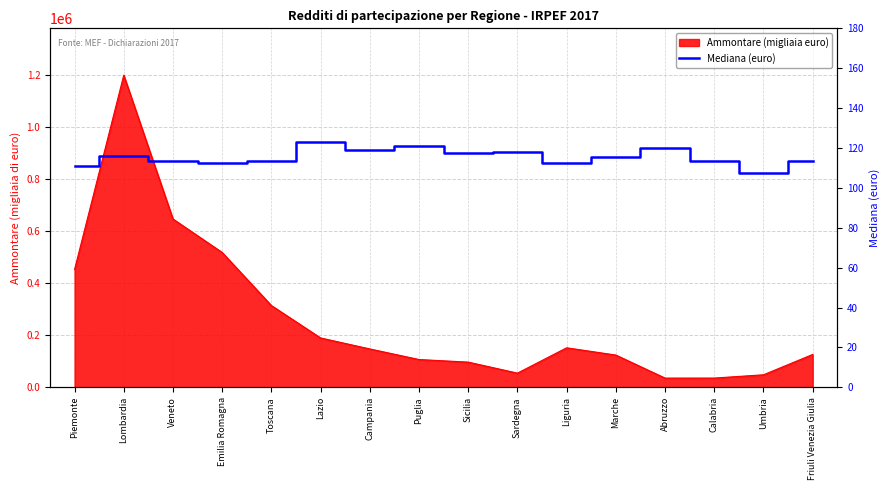

What is the difference between the maximum and minimum values?

15.5